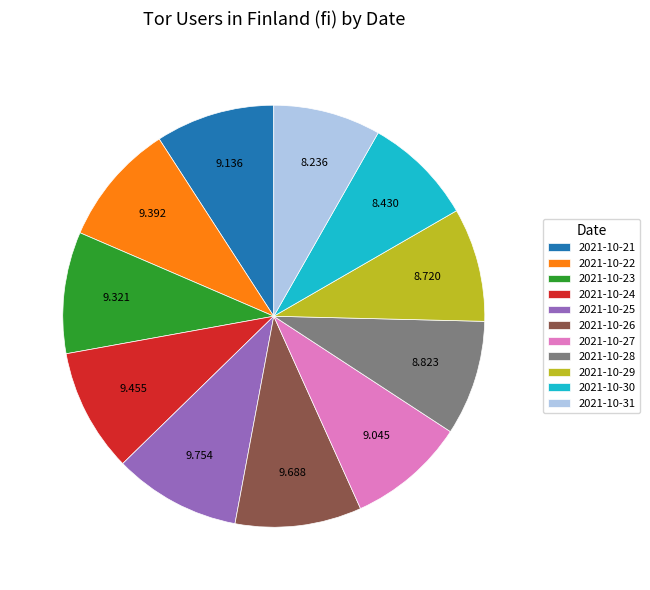

The 2021-10-27 slice represents 9% of the pie. True or false?

True